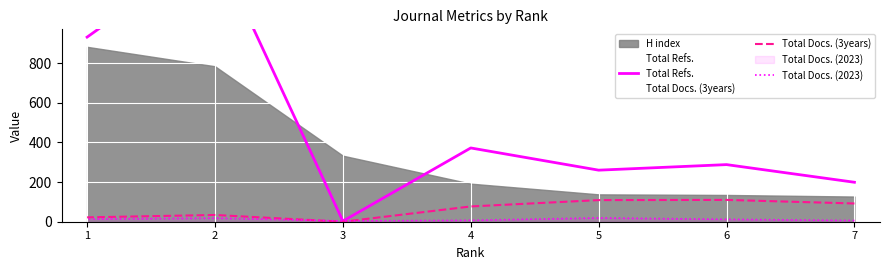

At which label is Total Docs. (3years) closest to 55?

2